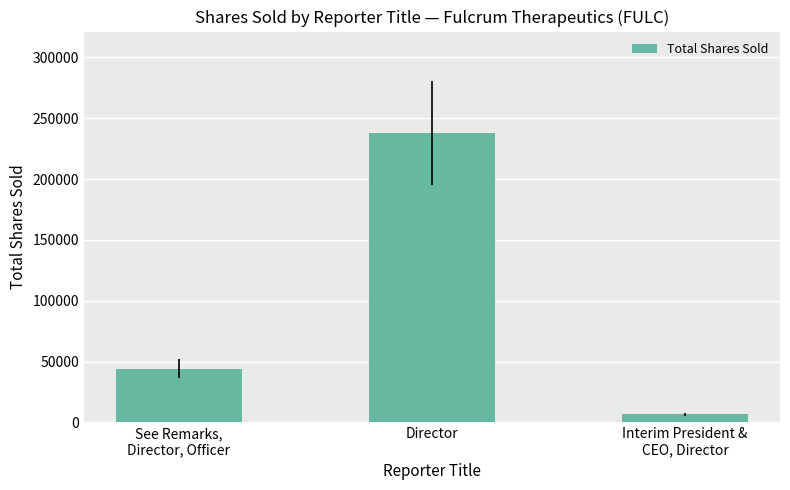

Reading right to left, extract all data points from this chart.

Interim President &
CEO, Director=6766	Director=237939	See Remarks,
Director, Officer=43995